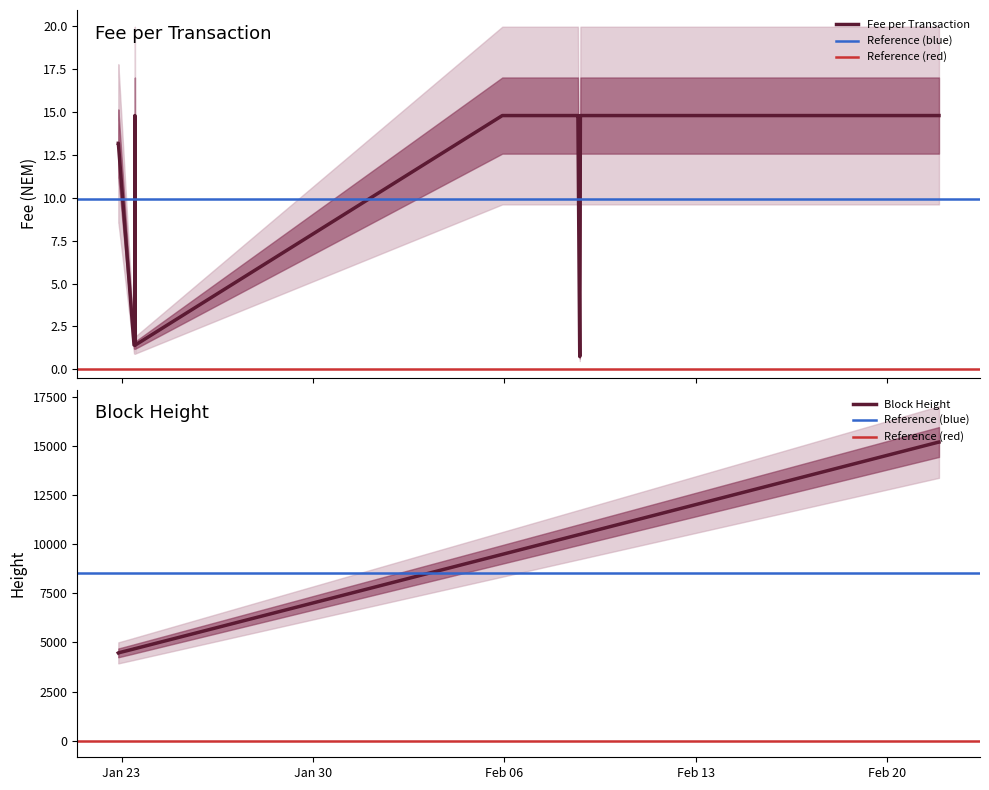

What is the difference between the second highest and second lowest values in the Height_lower series?

10740.0